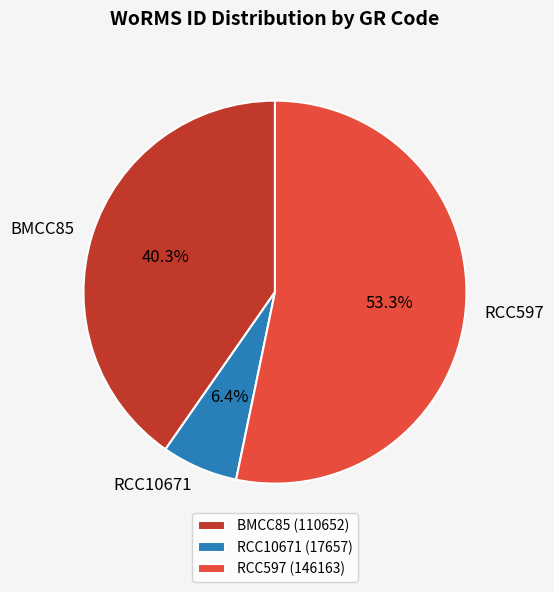

What is the majority slice?

RCC597